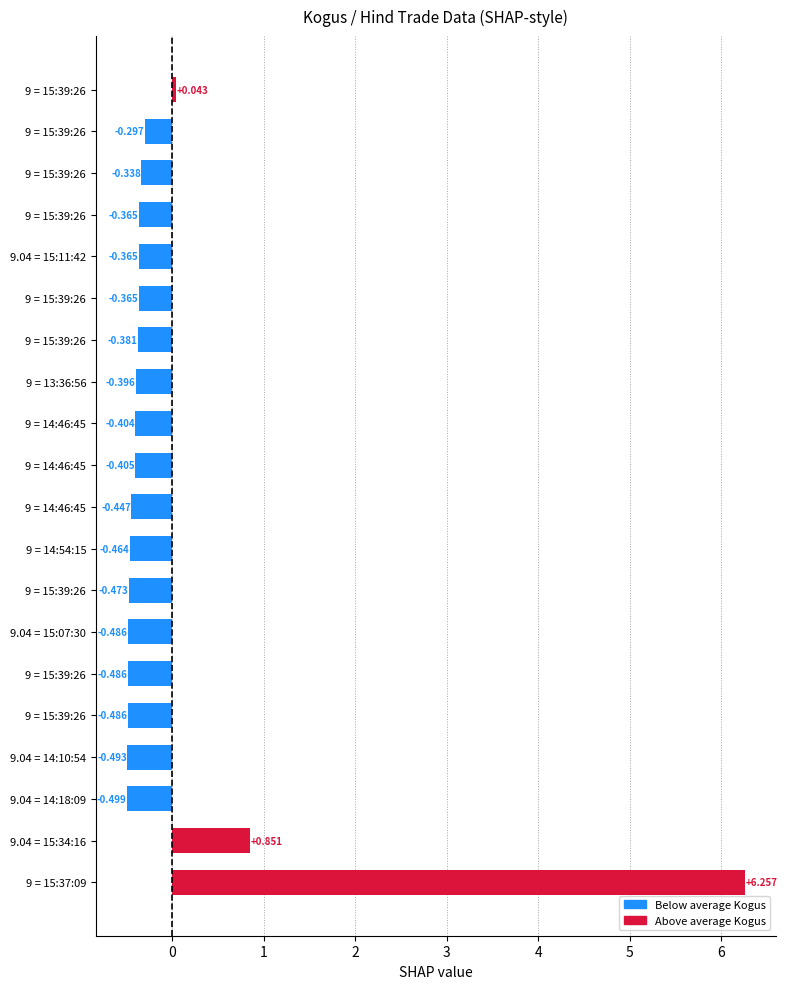

Count the number of data series in this chart.

1